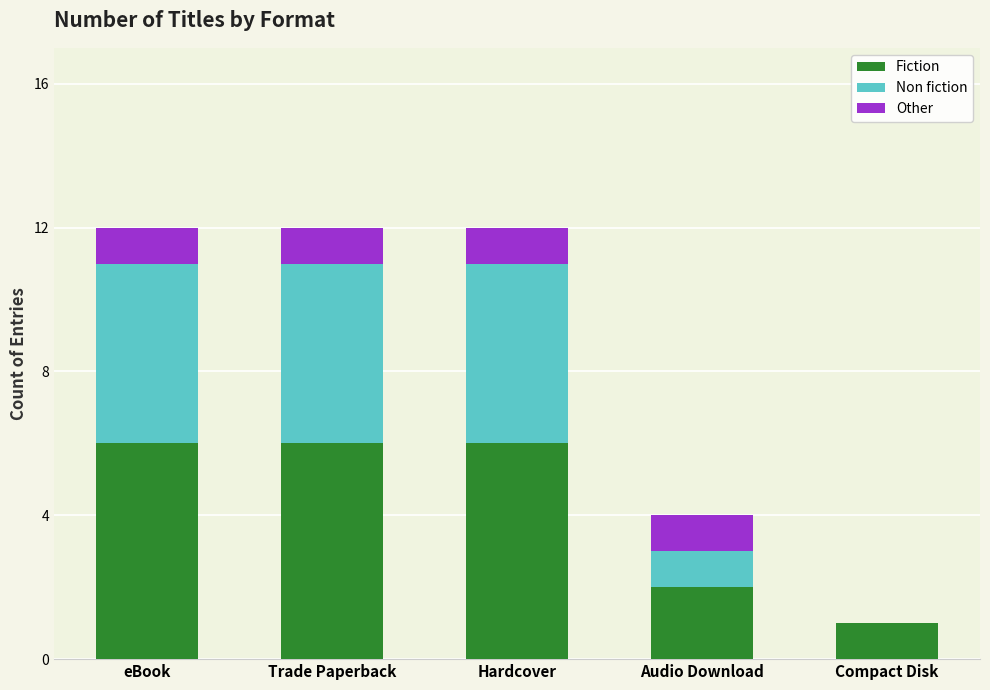

Reading left to right, list the values for the Fiction series.

eBook=6	Trade Paperback=6	Hardcover=6	Audio Download=2	Compact Disk=1